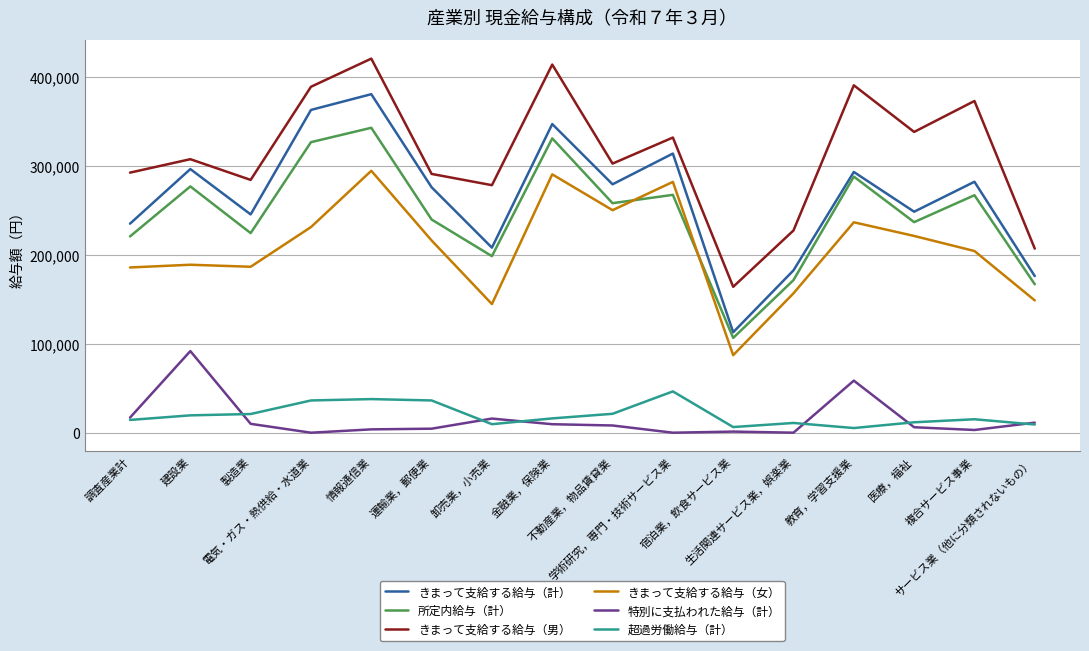

Which series has the largest total across all categories?

きまって支給する給与（男）